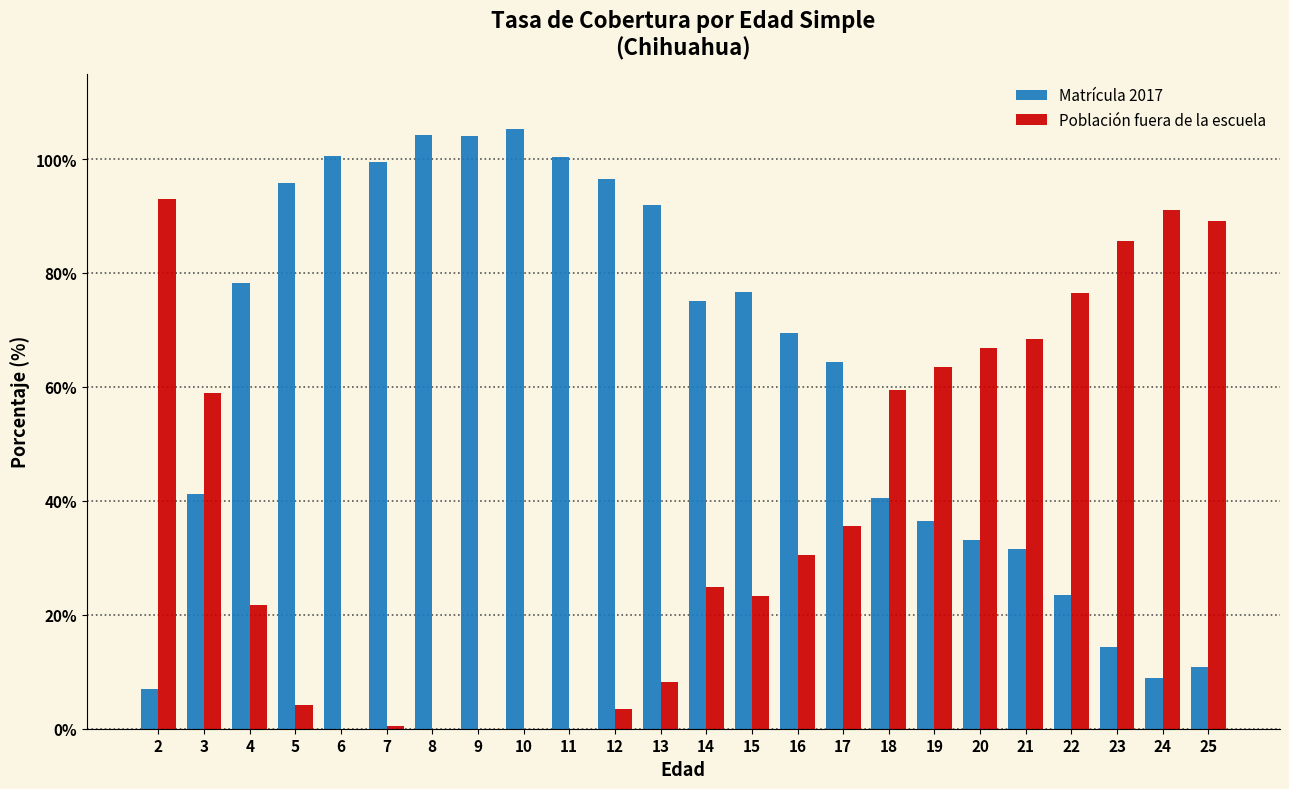

Is the value of Matrícula 2017 at 13 greater than the value of Población fuera de la escuela at 19?

Yes